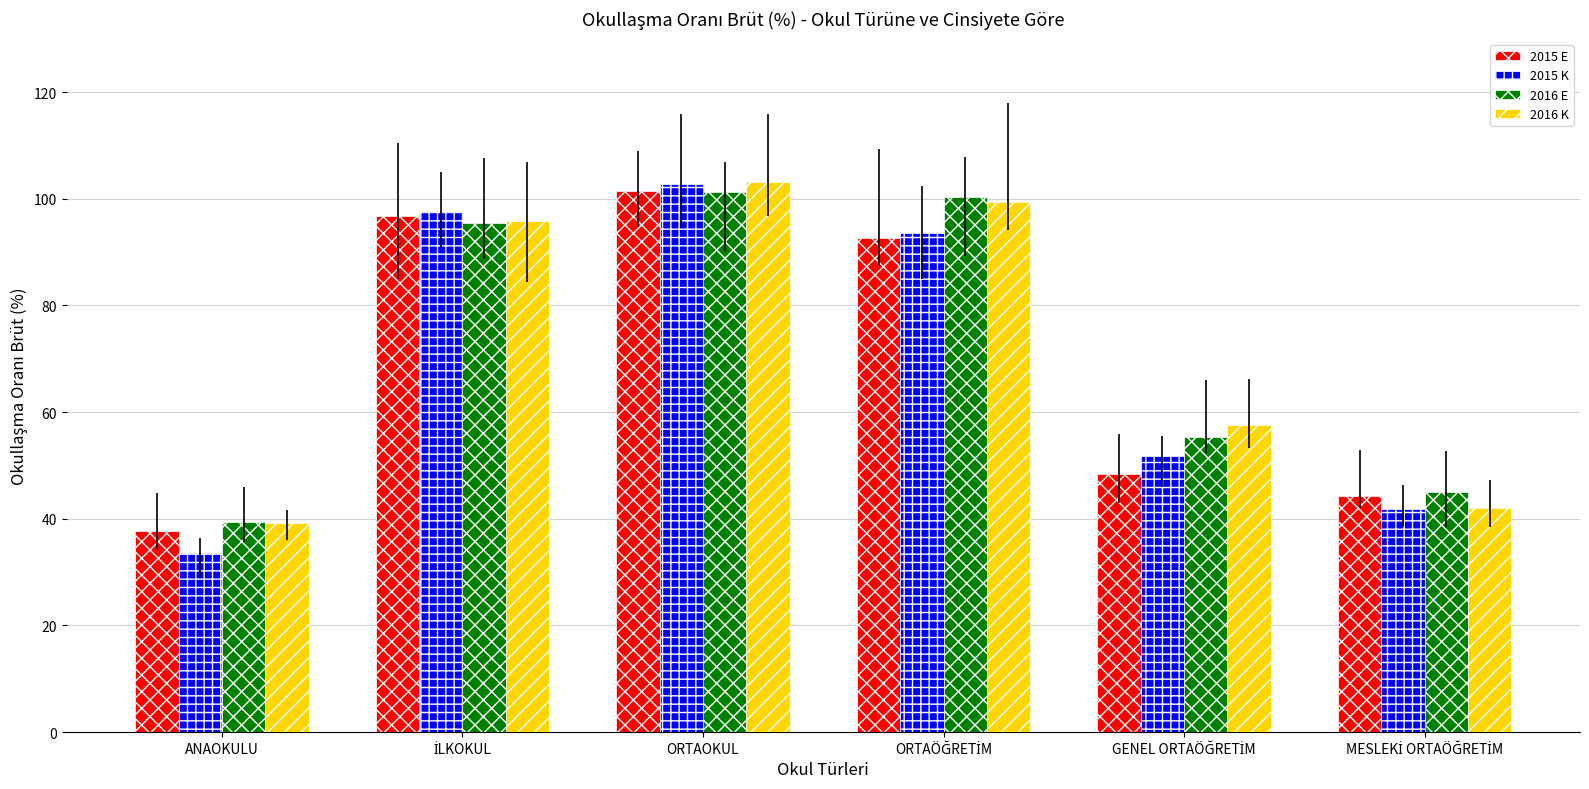

Reading left to right, what are all the values shown in this chart?

2015 E: 37.7	96.9	101.4	92.7	48.4	44.3
2015 K: 33.6	97.5	102.8	93.7	51.8	41.9
2016 E: 39.3	95.5	101.2	100.3	55.4	45.0
2016 K: 39.1	95.8	103.1	99.5	57.5	41.9